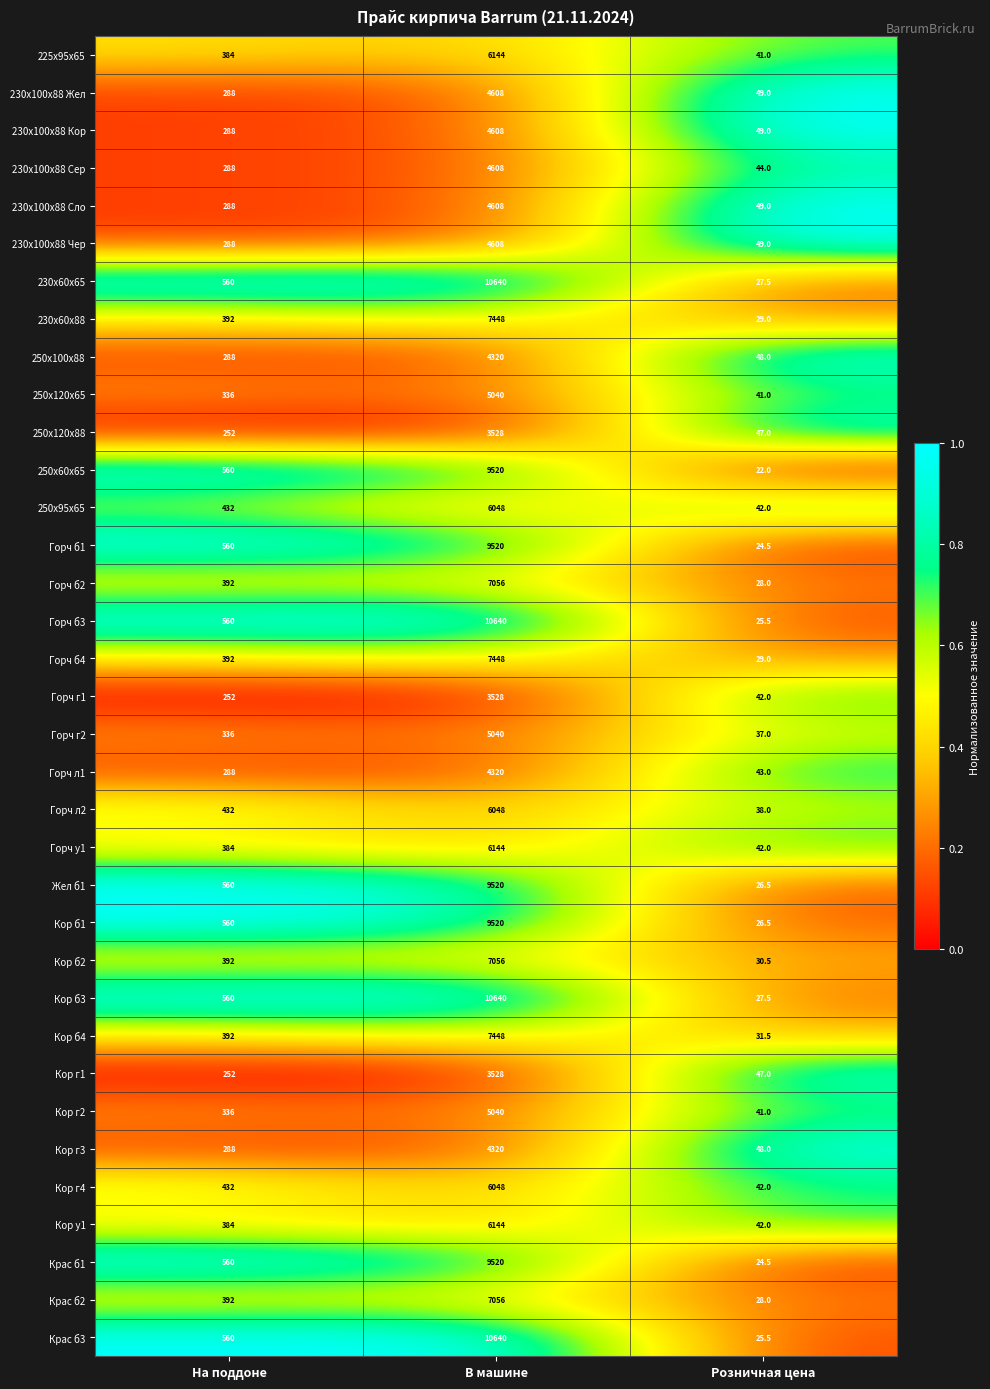

Count the number of data series in this chart.

35